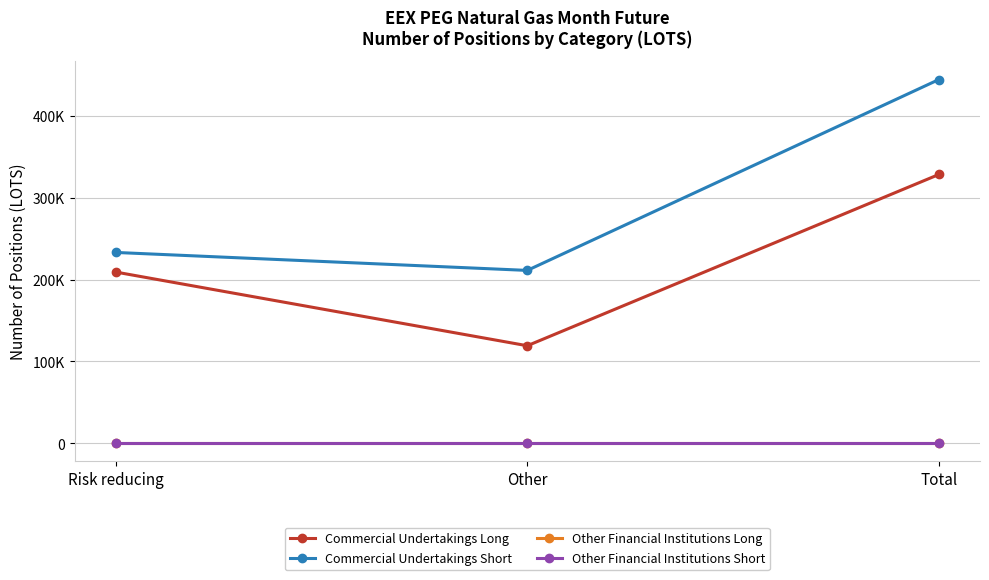

What is the spread (max minus min) of values at Risk reducing?

233319